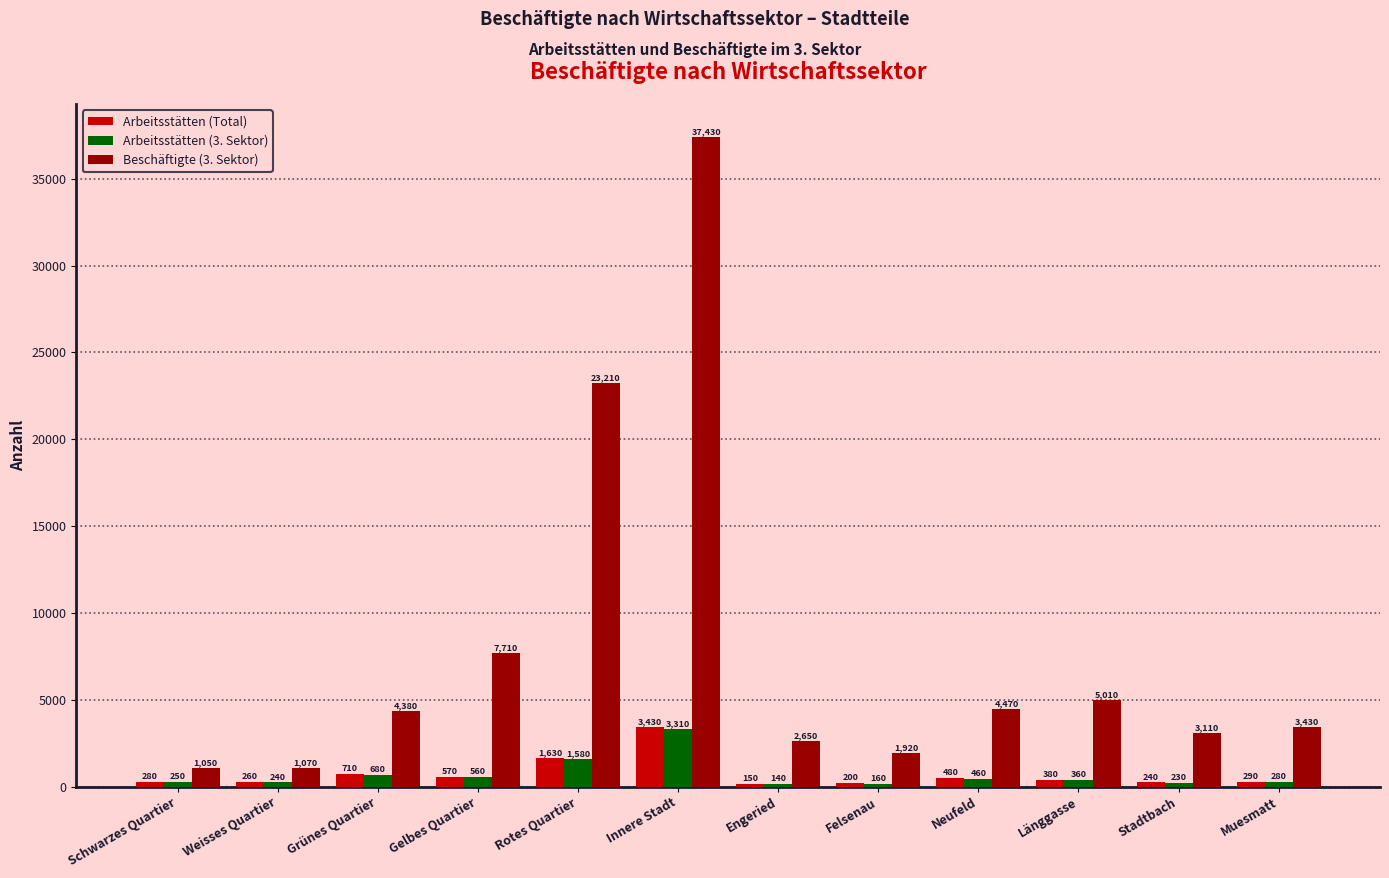

How many data points in Beschäftigte (3. Sektor) are less than 4380?

6